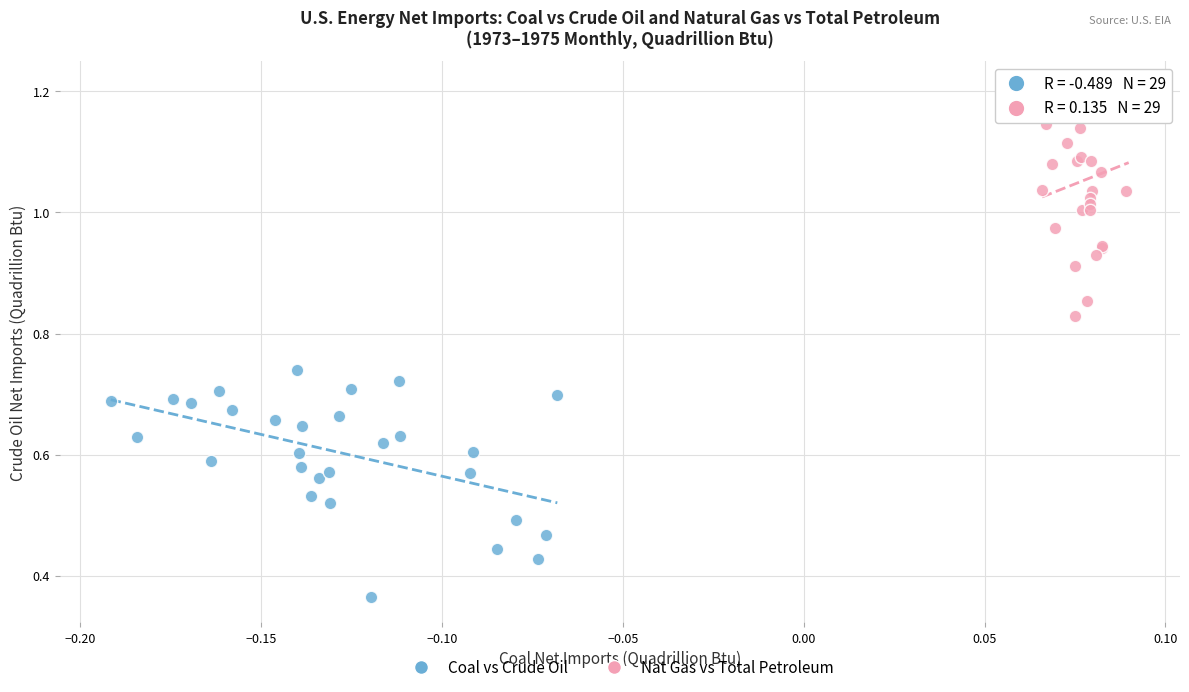

Which series contains the highest Y value?

Nat Gas vs Total Petroleum